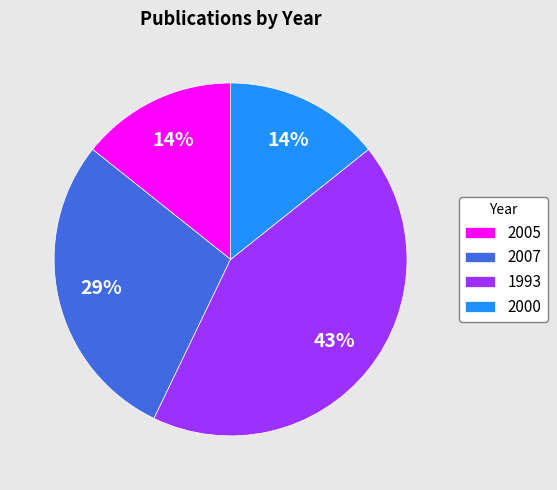

Which category has the biggest portion of the pie?

1993